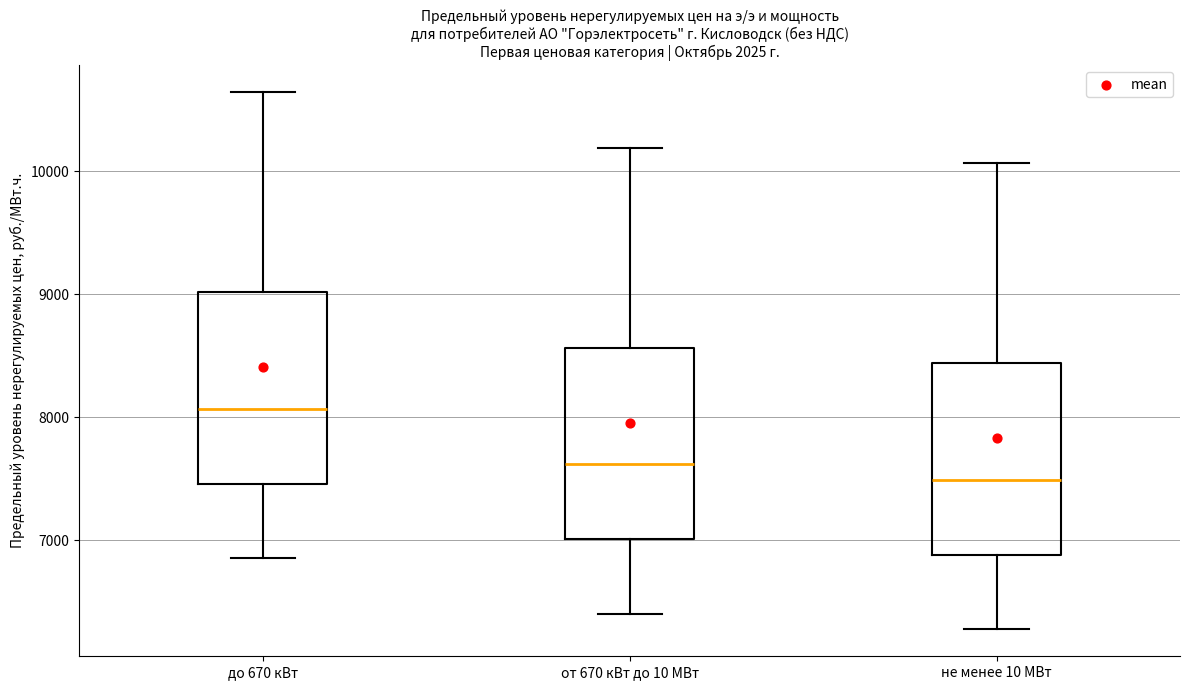

Reading left to right, transcribe this box plot: for each box, give where its median line is, the range the box spans, and where its two whiskers end, as read against the y-axis. The values are not printed on the chart, so give them approximately, as read against the axis.

до 670 кВт: median 8100, box 7500 to 9000, whiskers 6900 to 10600
от 670 кВт до 10 МВт: median 7600, box 7000 to 8600, whiskers 6400 to 10200
не менее 10 МВт: median 7500, box 6900 to 8400, whiskers 6300 to 10100